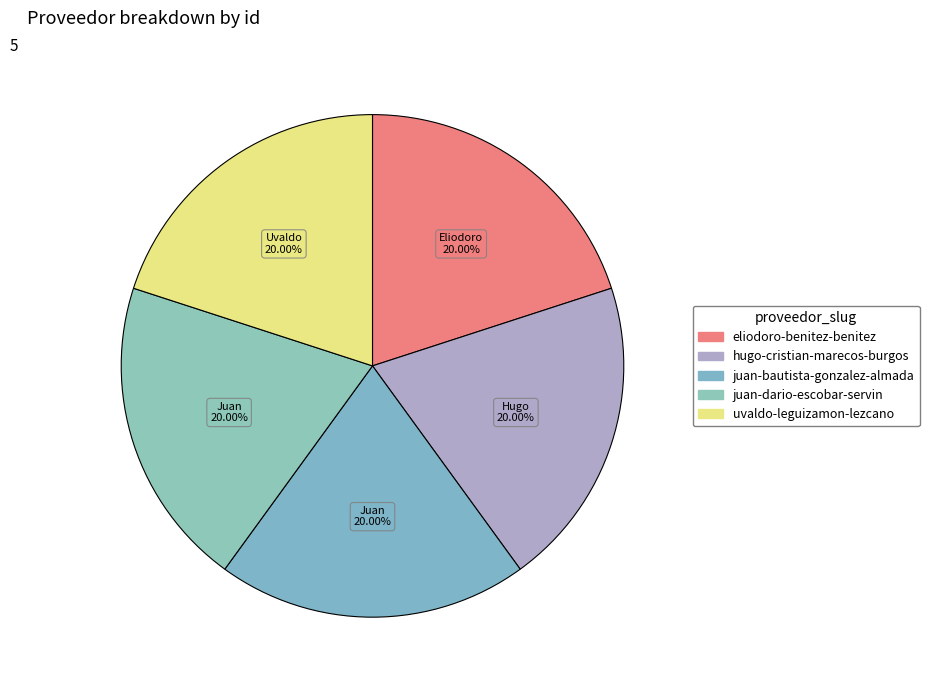

How many slices are in this pie chart?

5